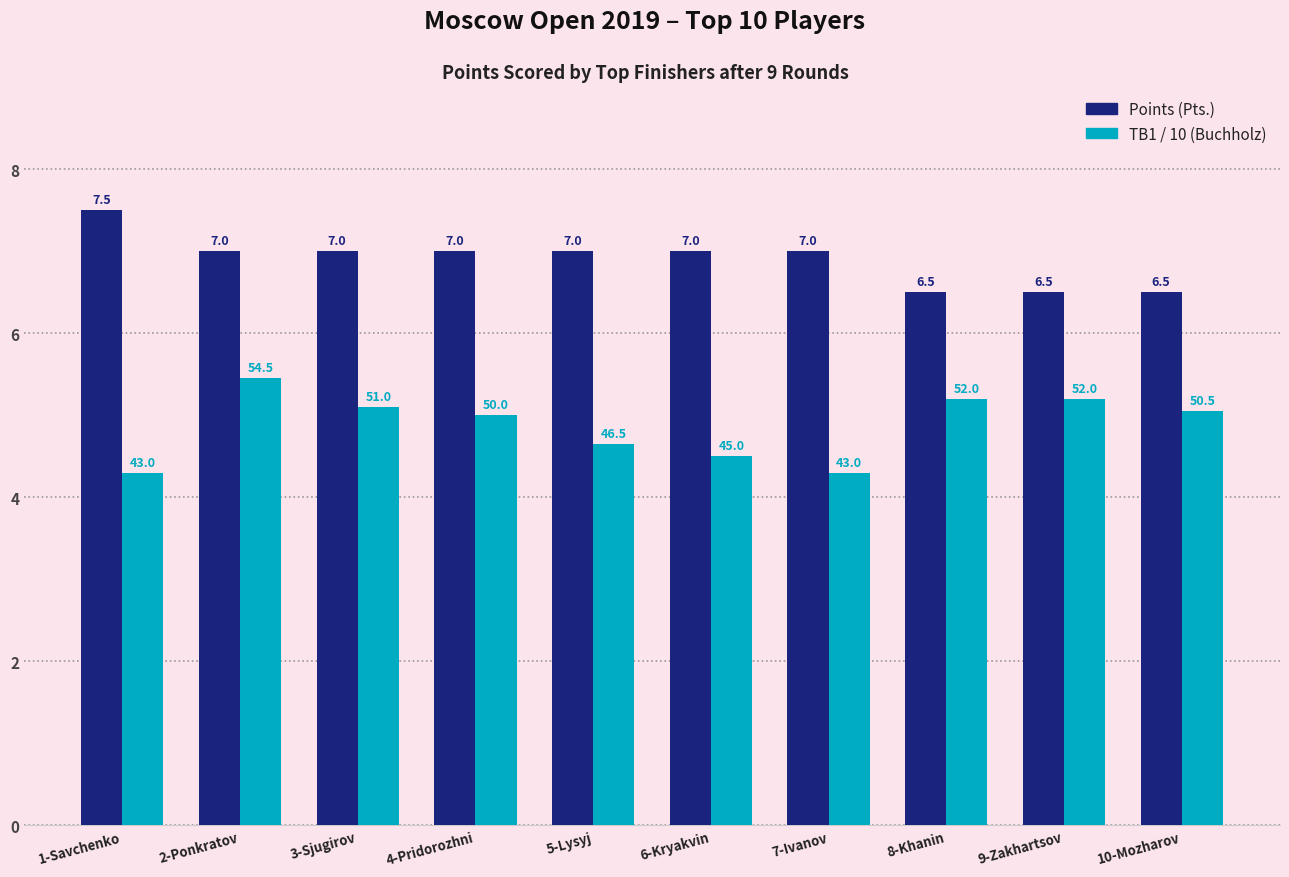

What is the difference between the maximum and minimum values in the Points (Pts.) series?

1.0